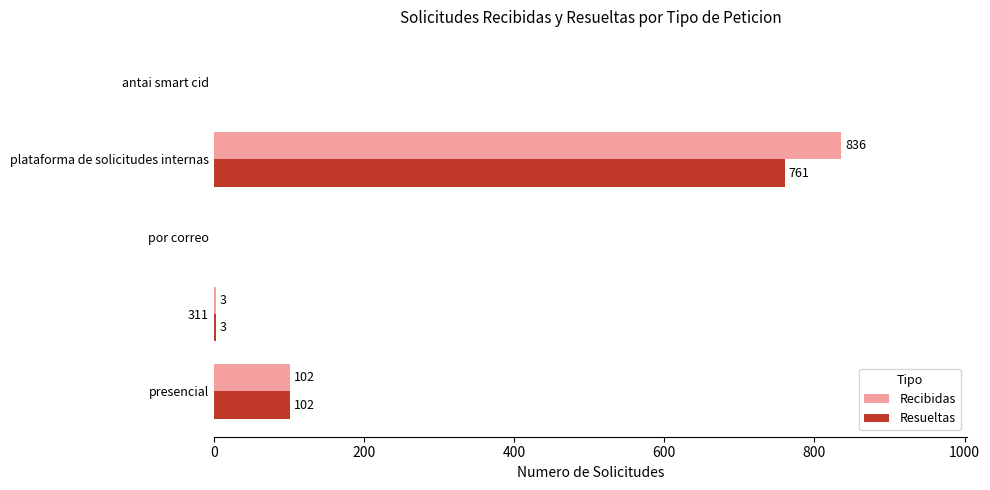

The value of Recibidas at antai smart cid is 0. True or false?

True